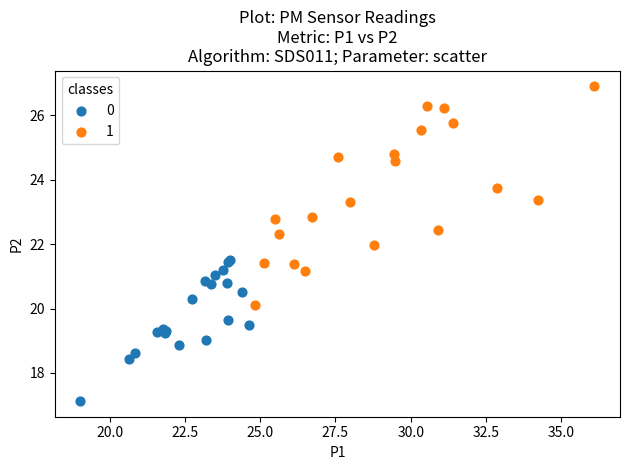

Which series contains the highest Y value?

1